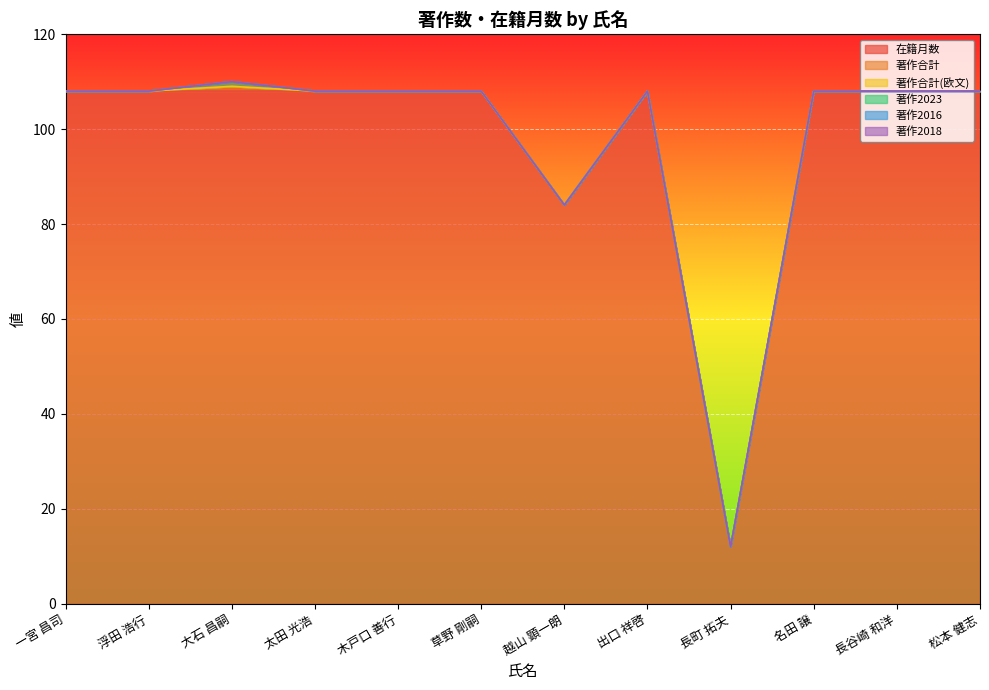

How many distinct data groups are displayed?

6